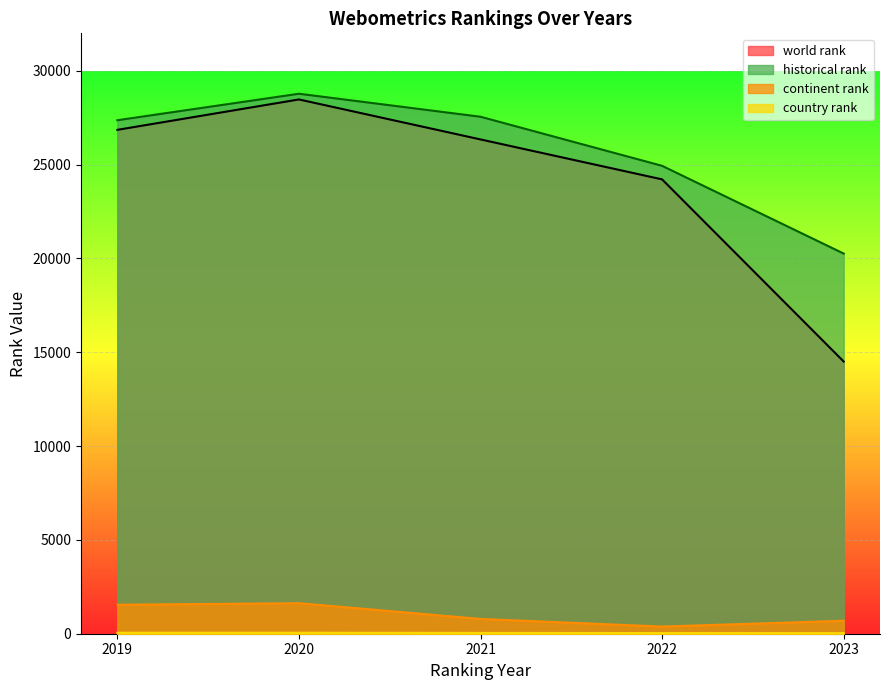

How many values in the historical rank series are below 27368?

2